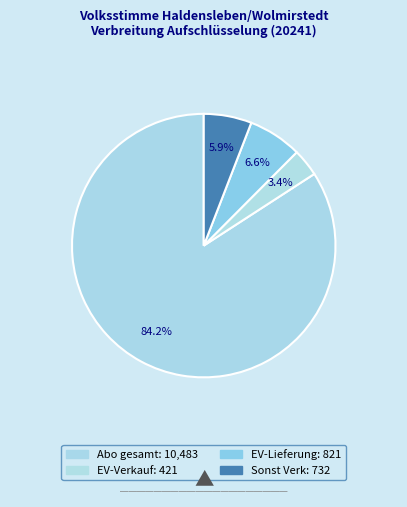

Which category accounts for the majority?

Abo gesamt